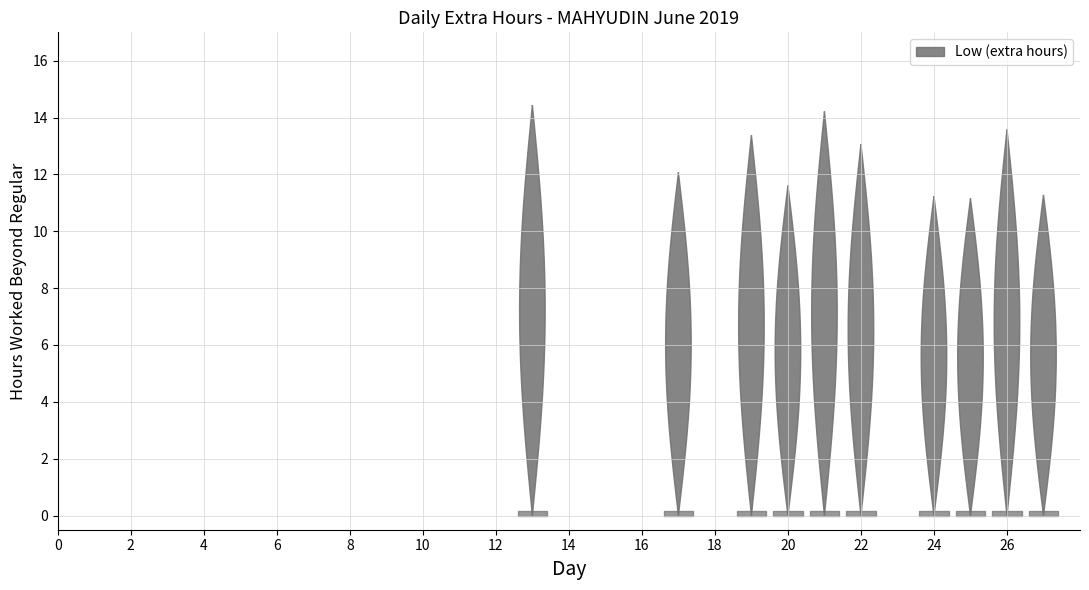

Reading left to right, what are all the values shown in this chart?

1=0.0	2=0.0	3=0.0	4=0.0	5=0.0	6=0.0	7=0.0	8=0.0	9=0.0	10=0.0	11=0.0	12=0.0	13=14.4	14=0.0	15=0.0	16=0.0	17=12.1	18=0.0	19=13.4	20=11.6	21=14.2	22=13.1	23=0.0	24=11.2	25=11.2	26=13.6	27=11.3